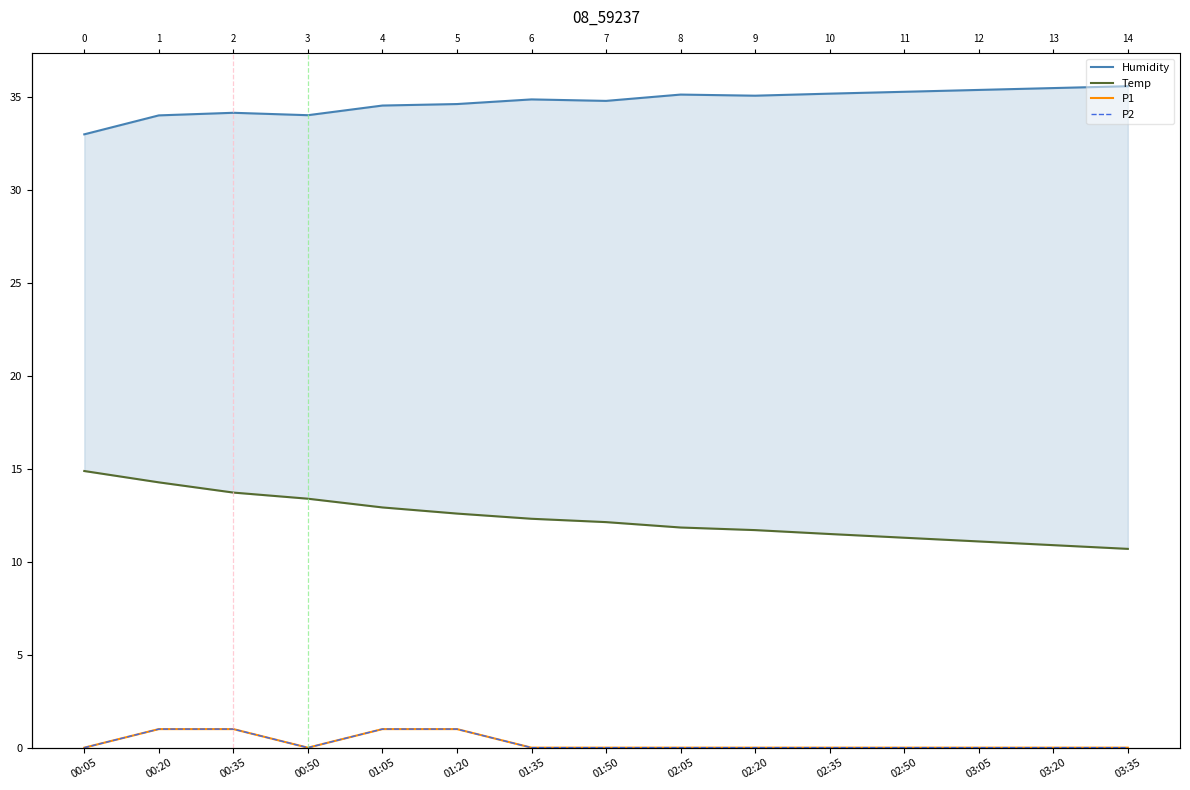

Which series has the largest range (max minus min)?

Temp